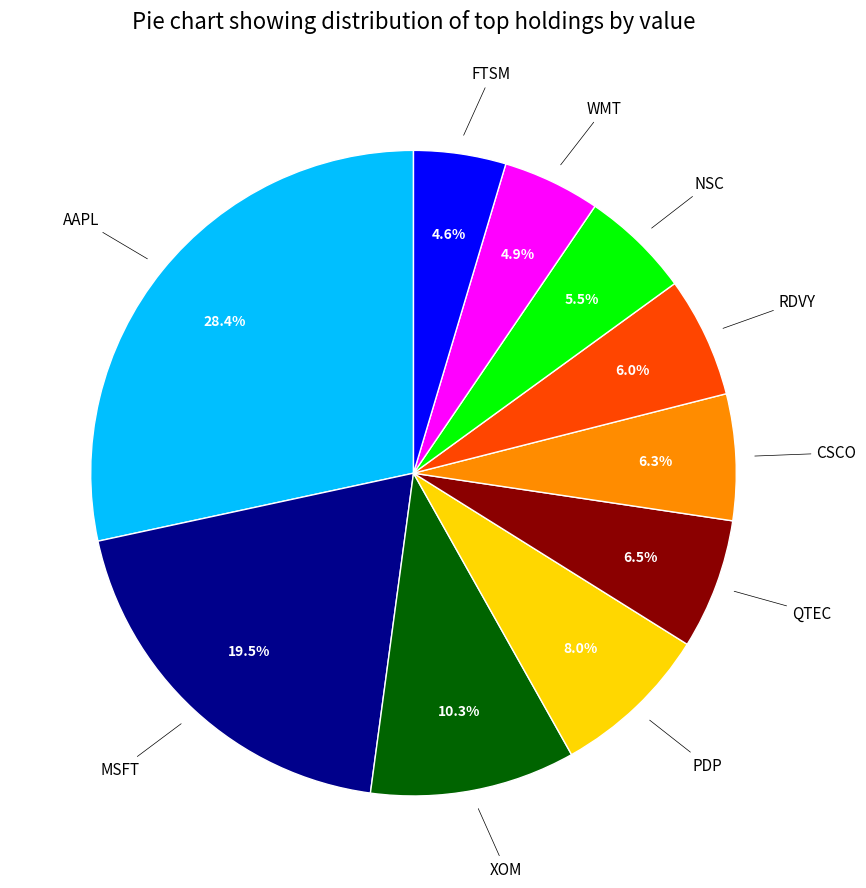

Does any single category account for the majority?

No